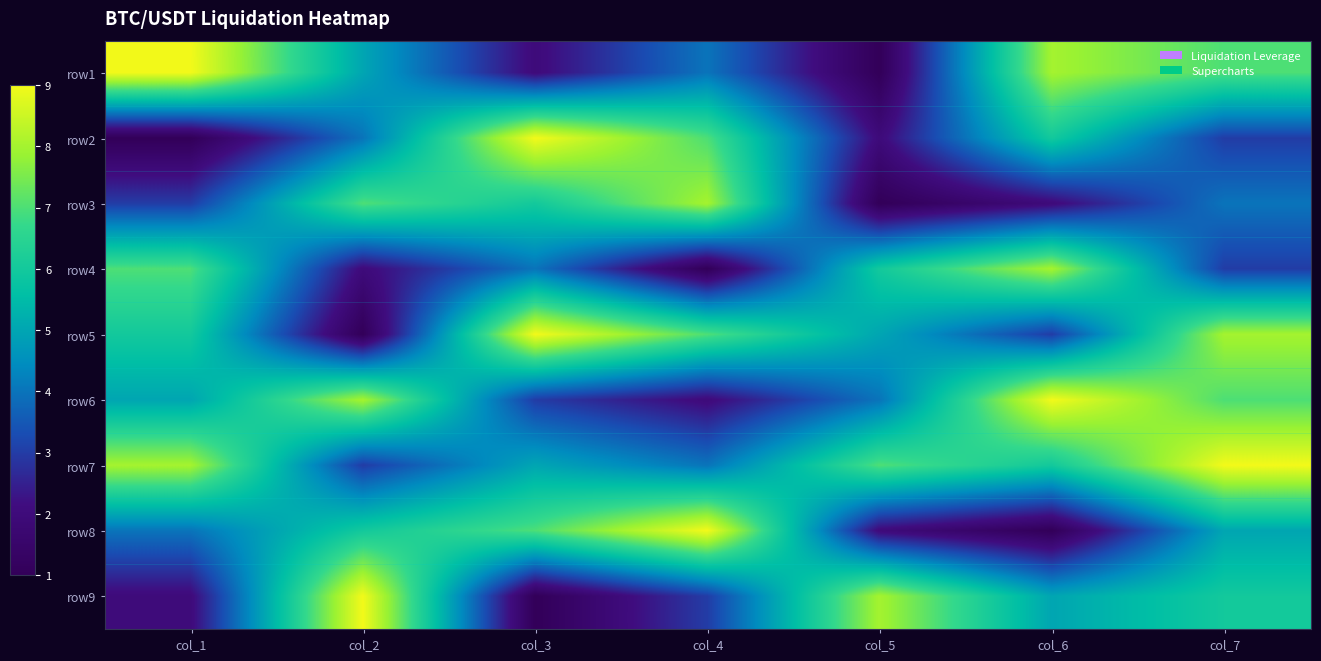

What is the difference between the highest and lowest values at col_6?

8